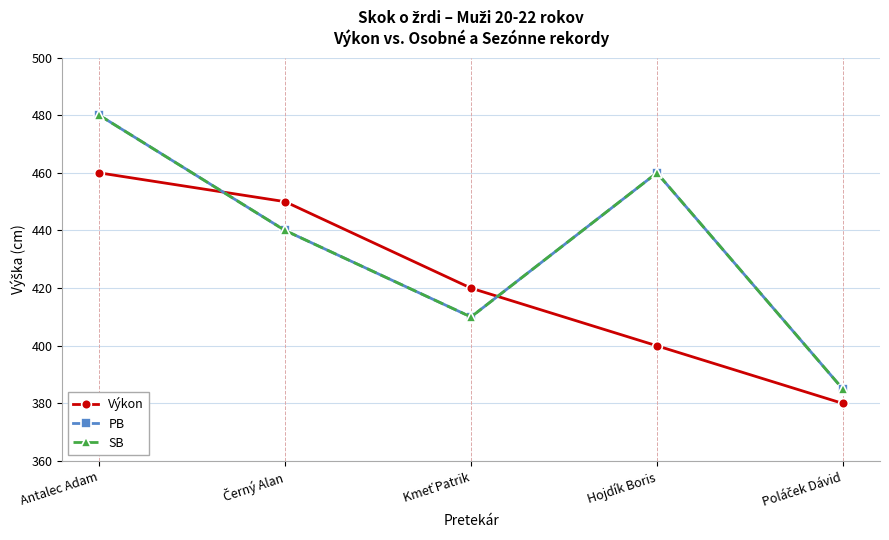

Is this an area chart (filled region under the line)?

No